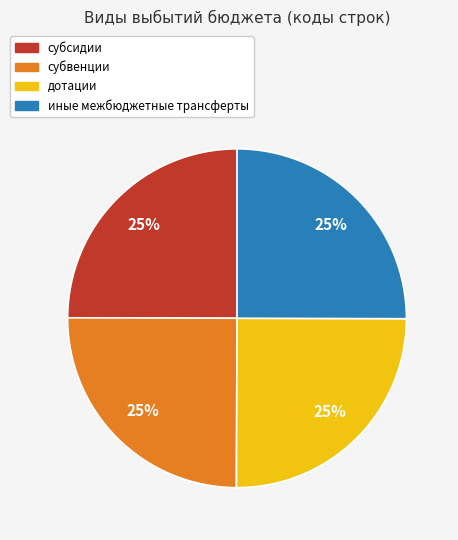

True or false: дотации accounts for 20% of the total.

False